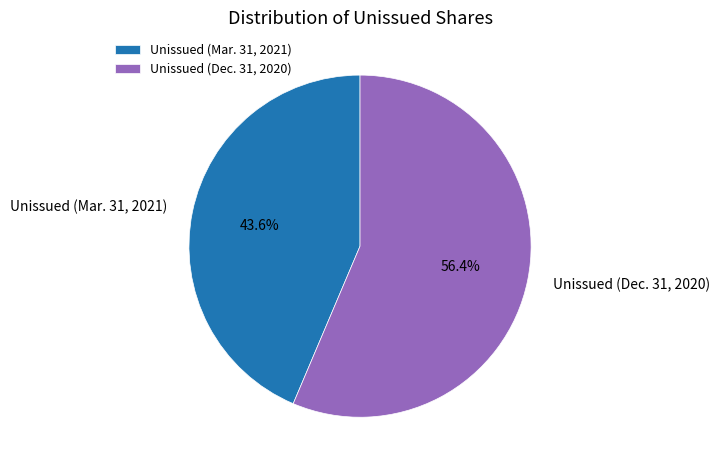

Rank the categories by value from lowest to highest.

Unissued (Mar. 31, 2021), Unissued (Dec. 31, 2020)